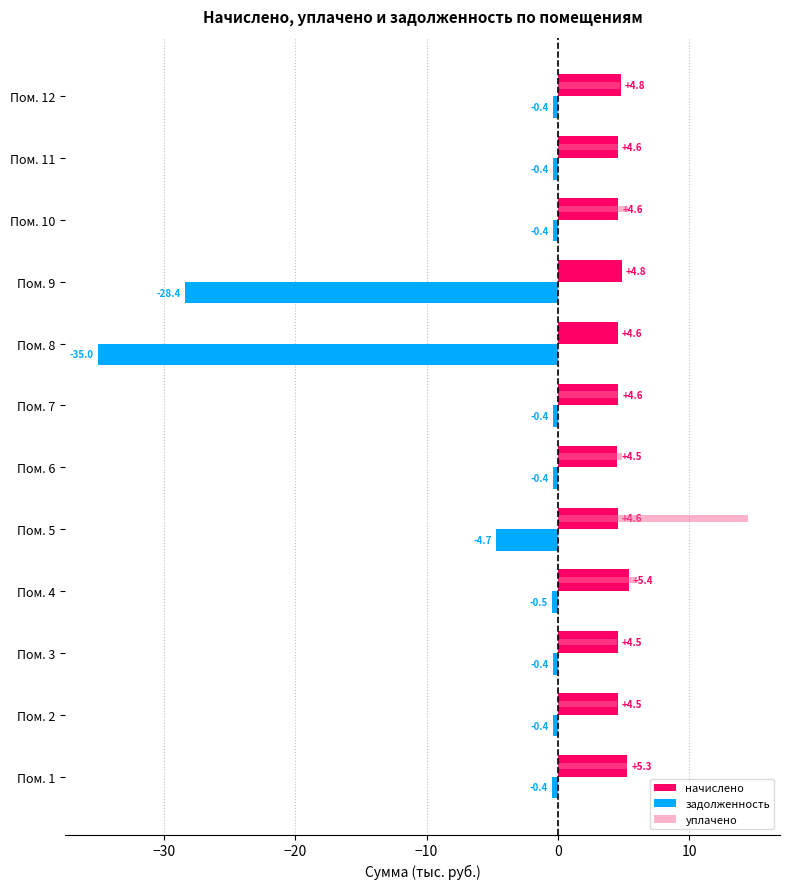

At which label is уплачено closest to 7?

Пом. 4